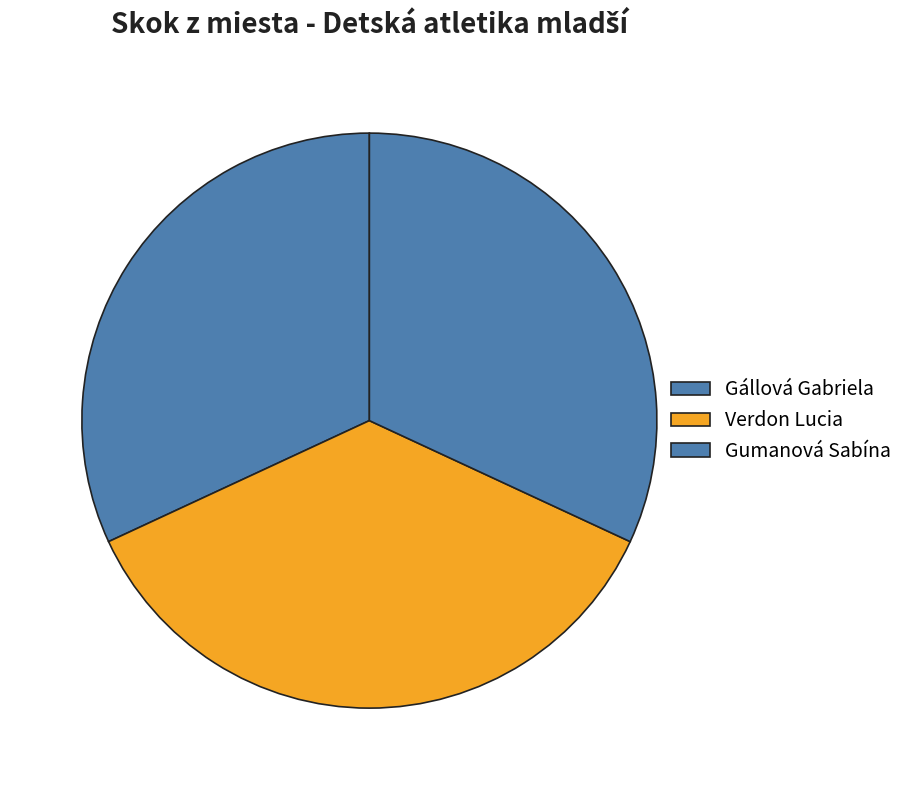

Does any single category account for the majority?

No